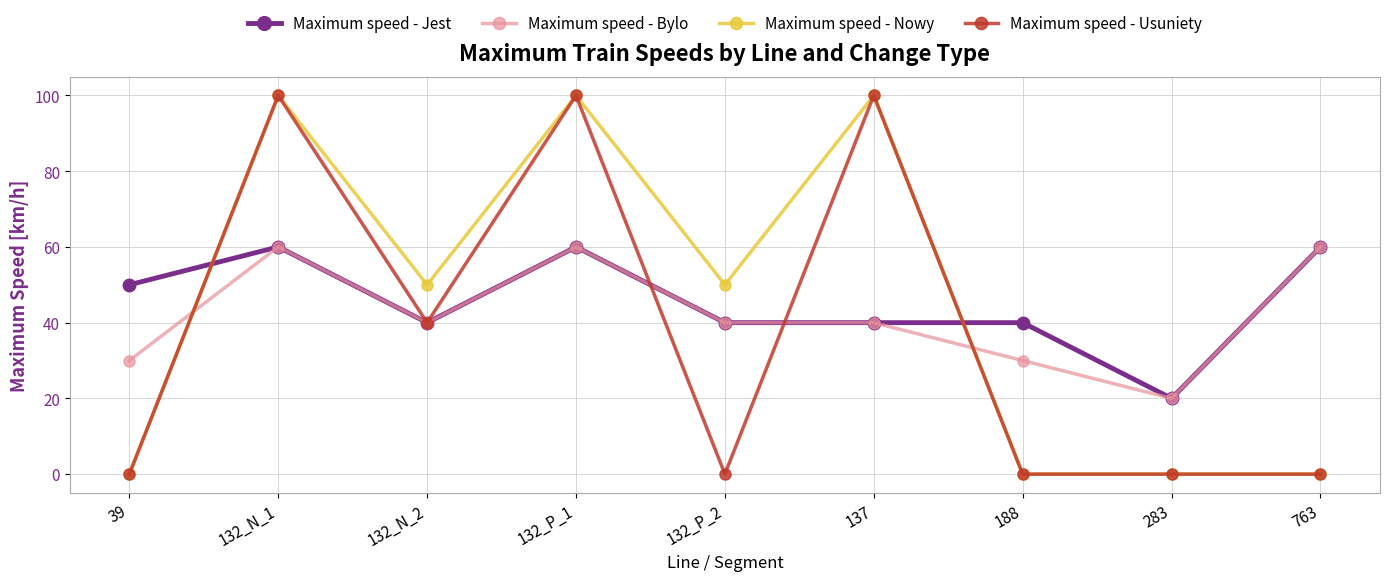

Which series changed the most between 132_P_2 and 188?

Maximum speed - Nowy